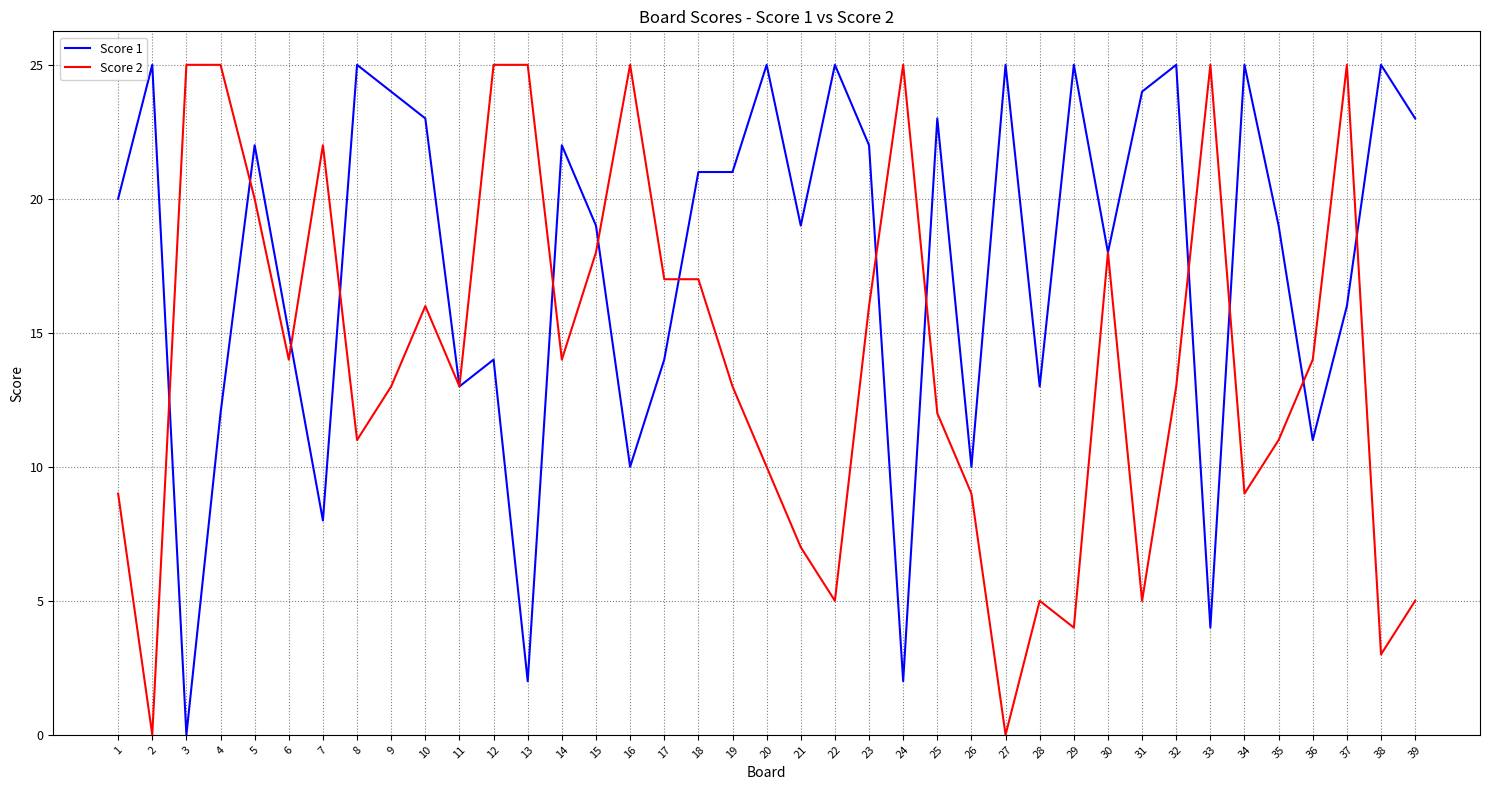

Does the chart have visible grid lines?

Yes